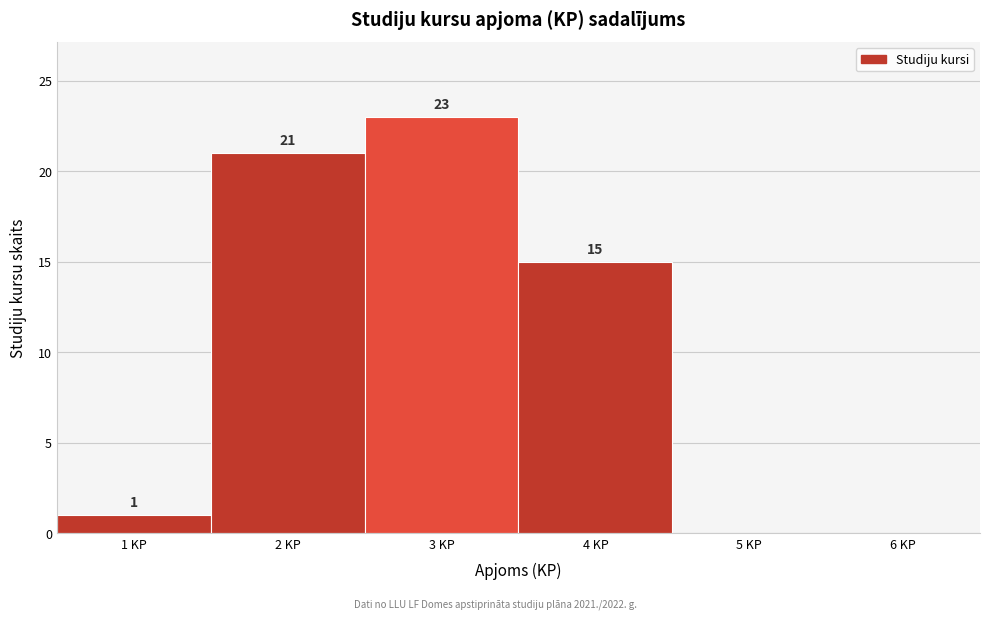

Which range on the x-axis has the tallest bar?

2.5 to 3.5